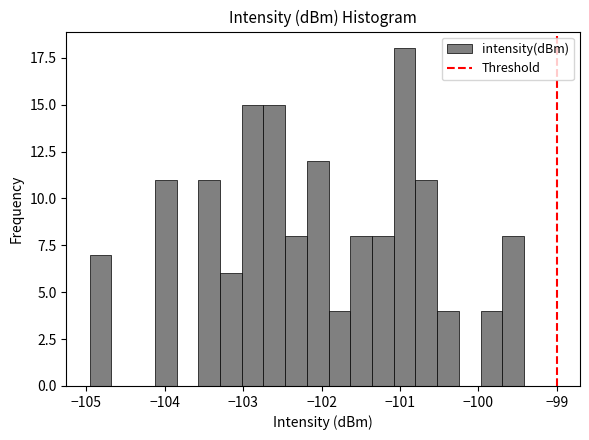

Around what value on the x-axis is the tallest bar? Give the approximate position of its centre, as read against the axis.

-100.9